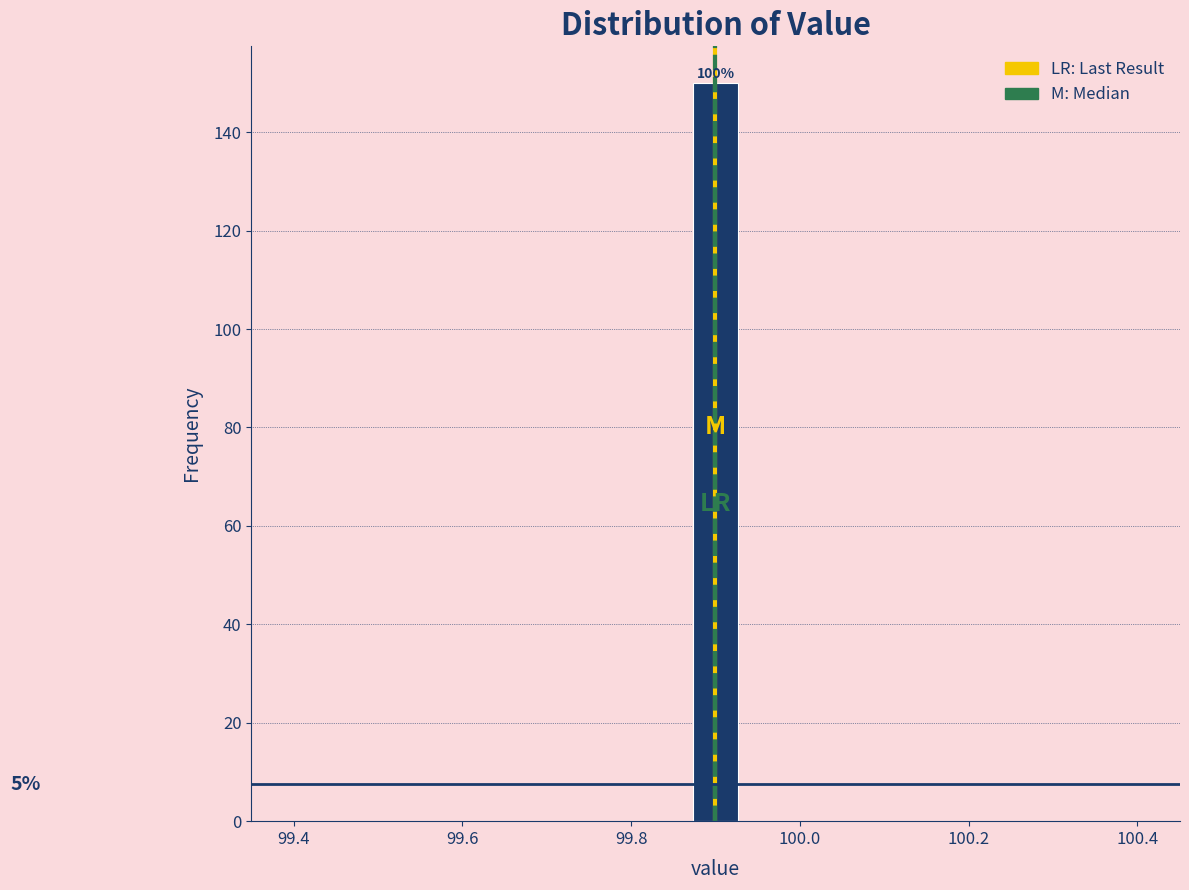

Read against the x-axis, roughly where is the centre of the tallest bar?

99.90